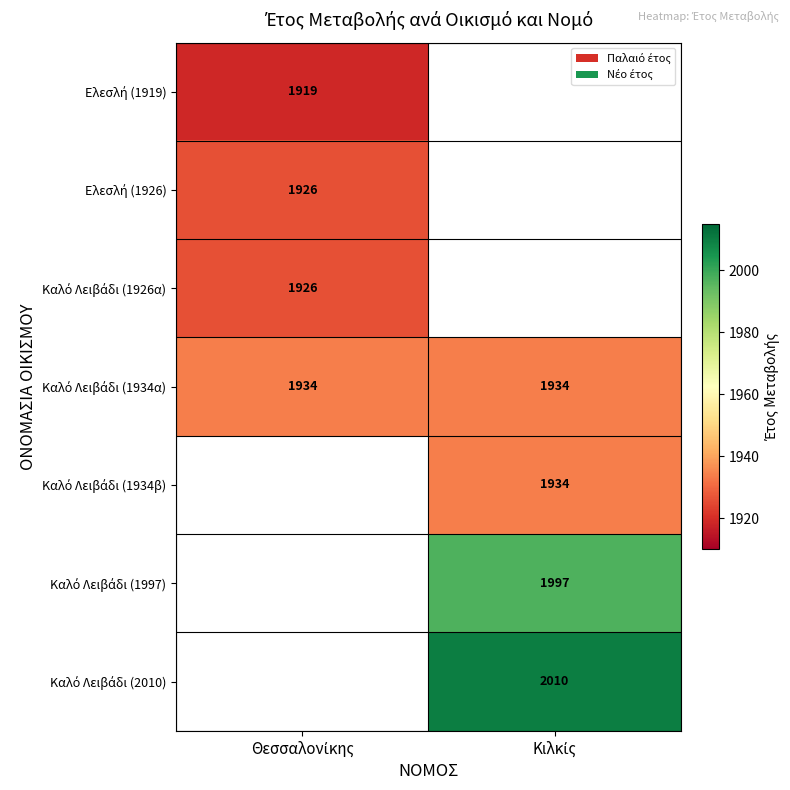

At which label does Ελεσλή (1919) reach its minimum?

Θεσσαλονίκης